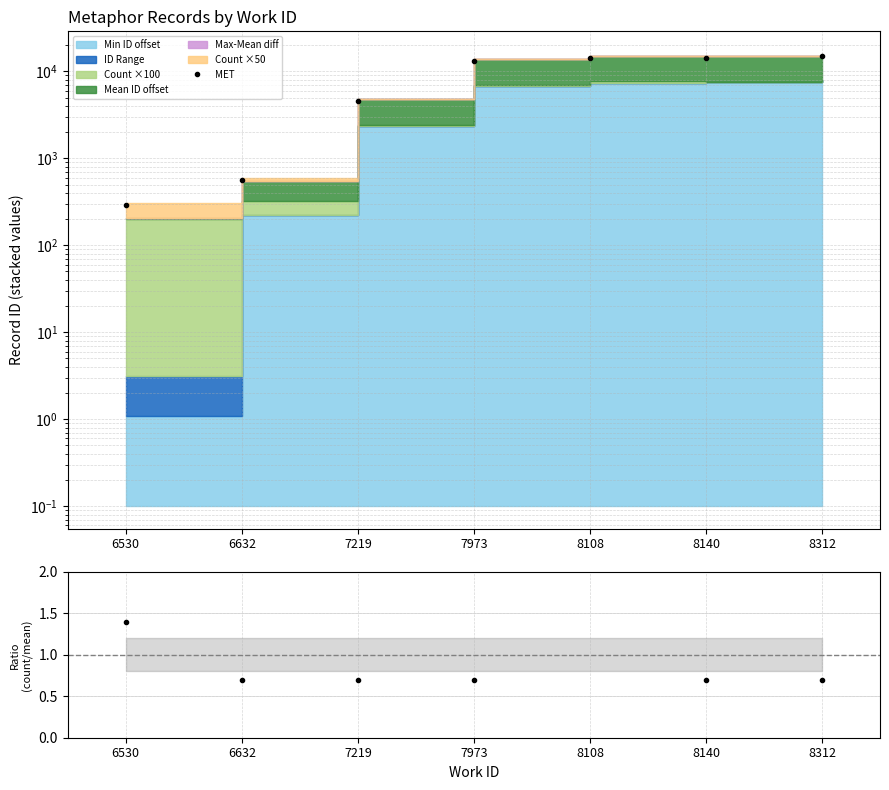

What is the smallest value displayed?

0.7